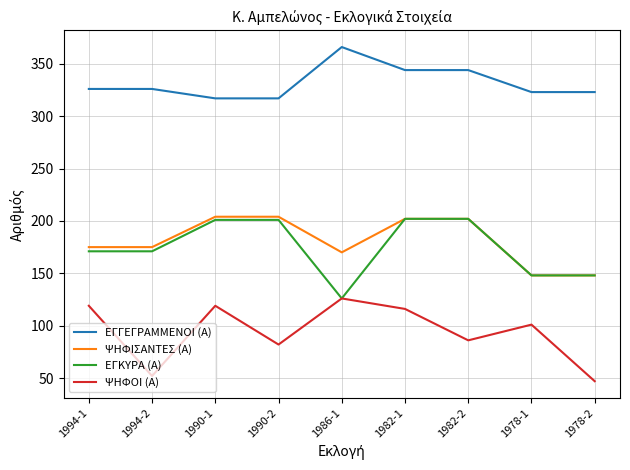

True or false: ΨΗΦΙΣΑΝΤΕΣ (Α) and ΕΓΓΕΓΡΑΜΜΕΝΟΙ (Α) intersect in this chart.

False